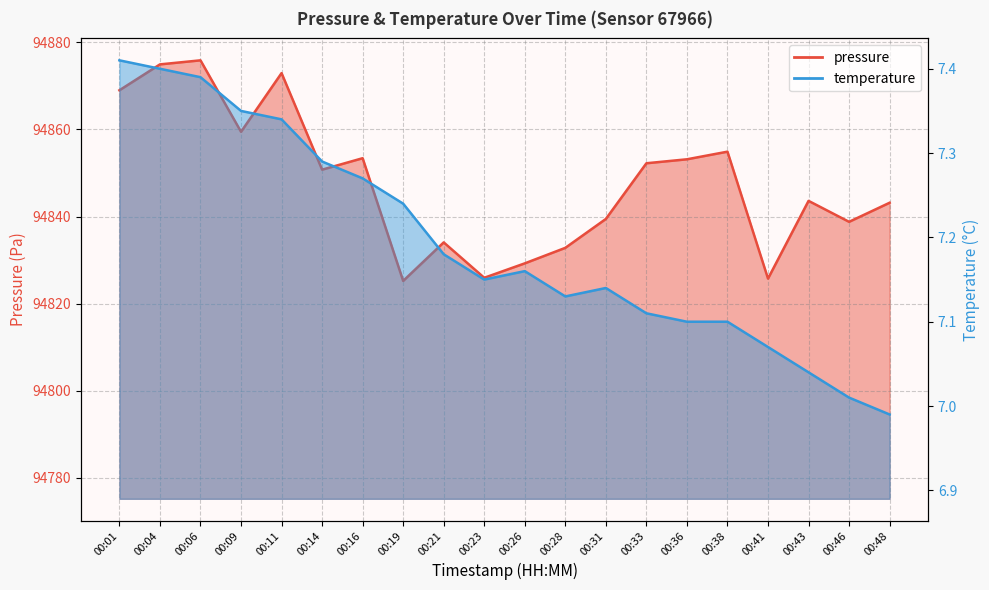

Which label corresponds to the smallest value in the chart?

00:48